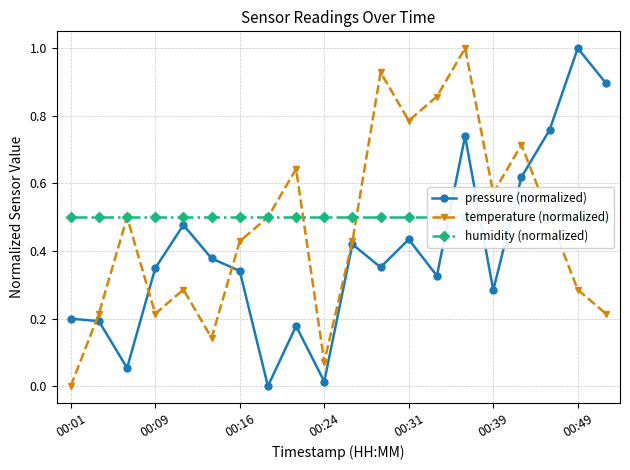

Where is the first local minimum for temperature (normalized)?

00:09